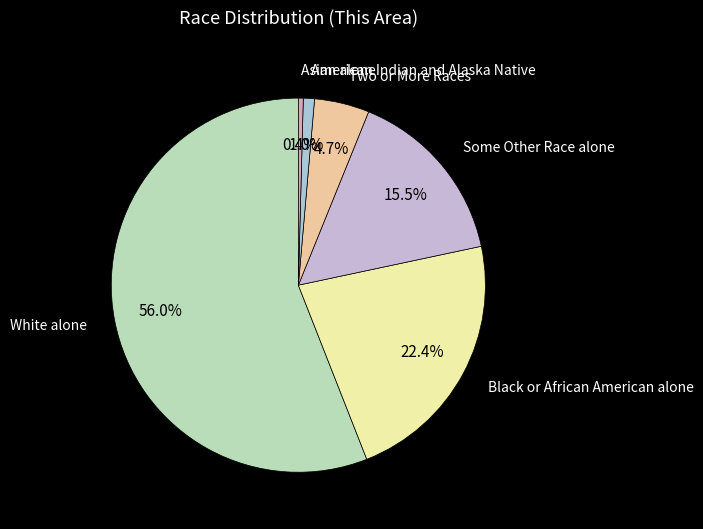

To the nearest percent, what is the average slice percentage?

17%